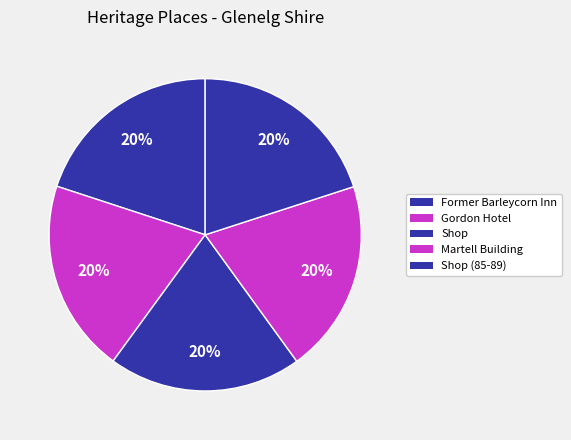

The Shop (85-89) slice represents 20% of the pie. True or false?

True